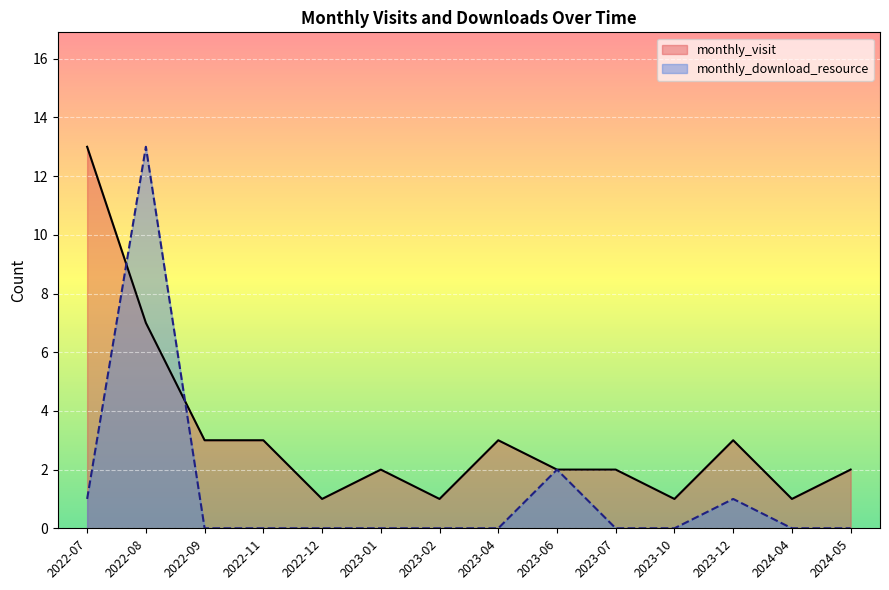

Between 2023-01 and 2023-02, which series saw the biggest shift?

monthly_visit